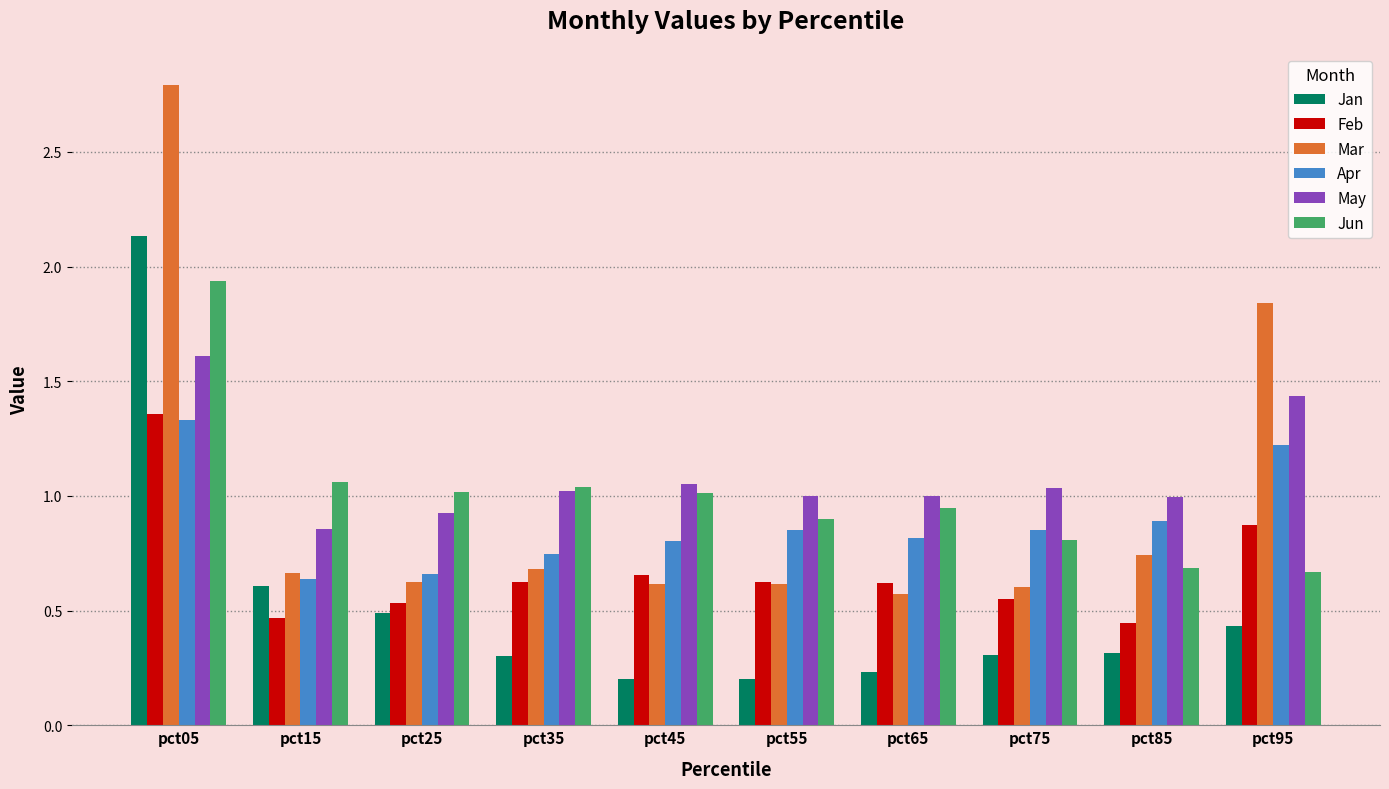

What is the maximum value shown in the chart?

2.8